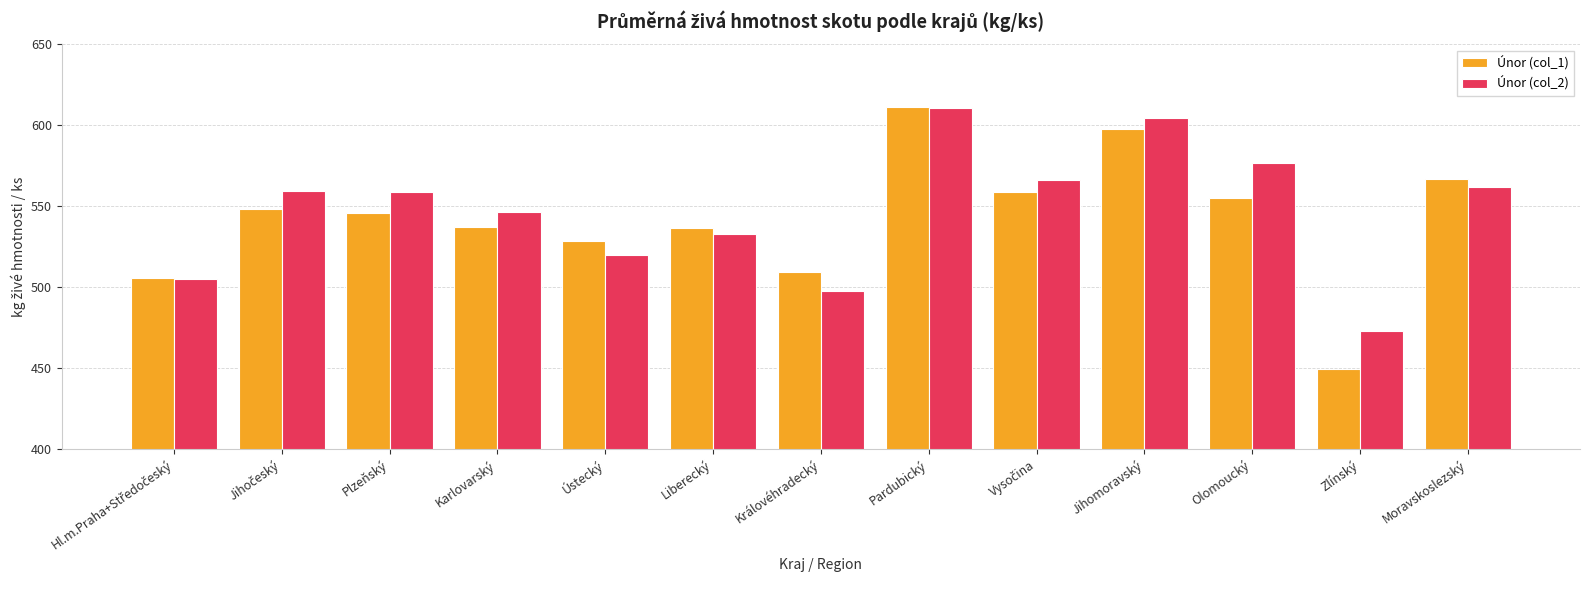

What value does the Únor (col_1) series have at Plzeňský?

545.6